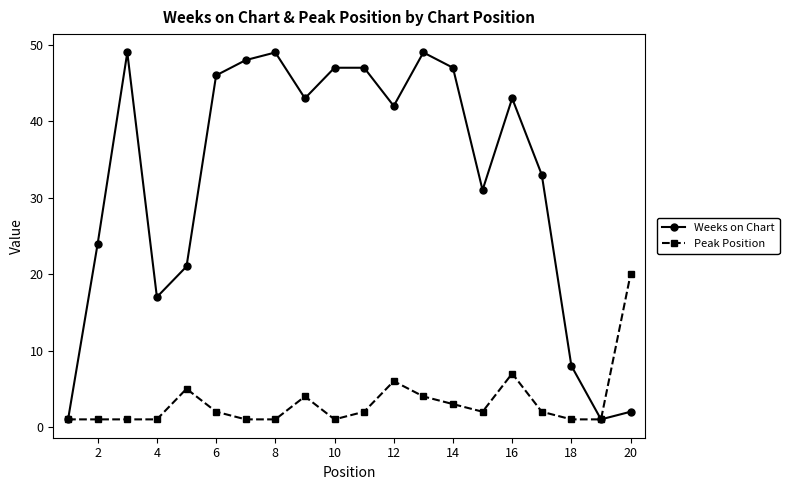

How many data points in Weeks on Chart are less than 43?

10